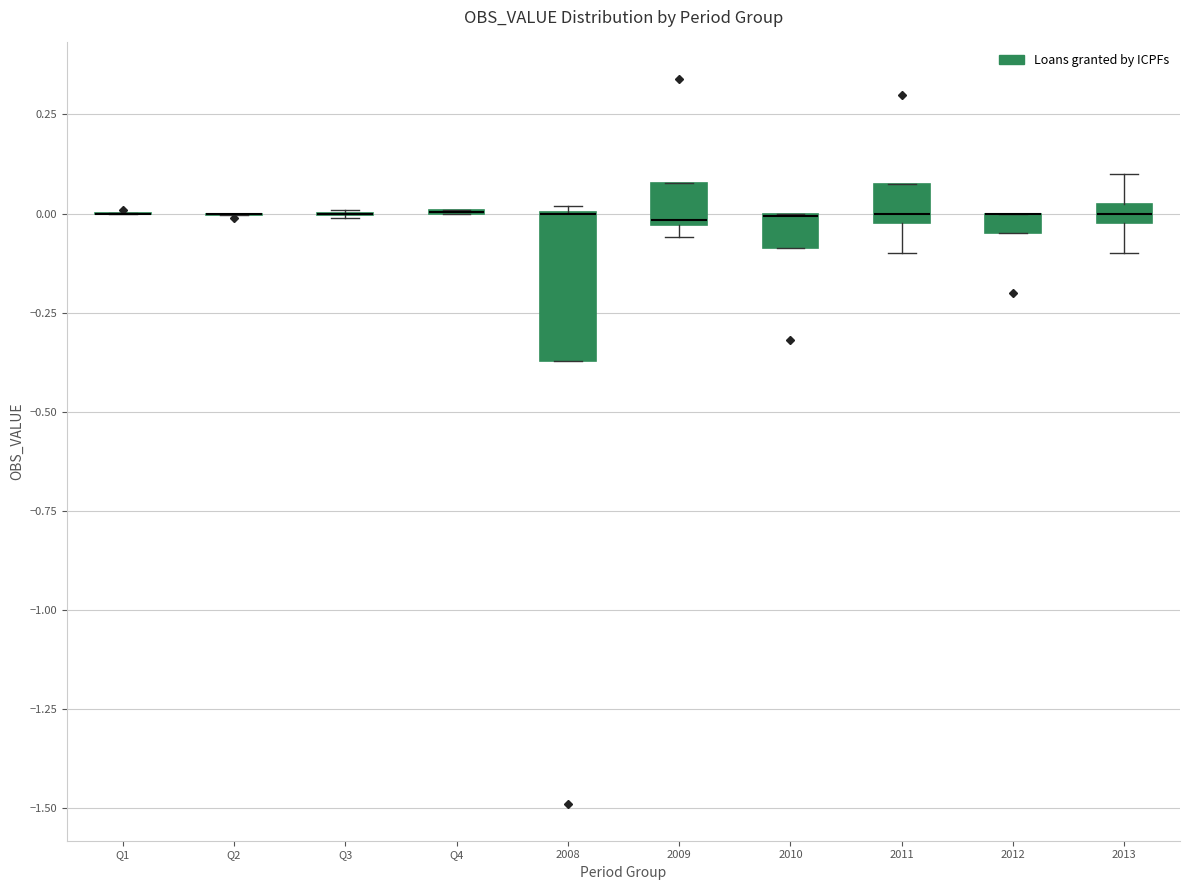

Where is the lower edge of the box for 2010 on the y-axis? The values are not printed on the chart, so give them approximately, as read against the axis.

-0.10